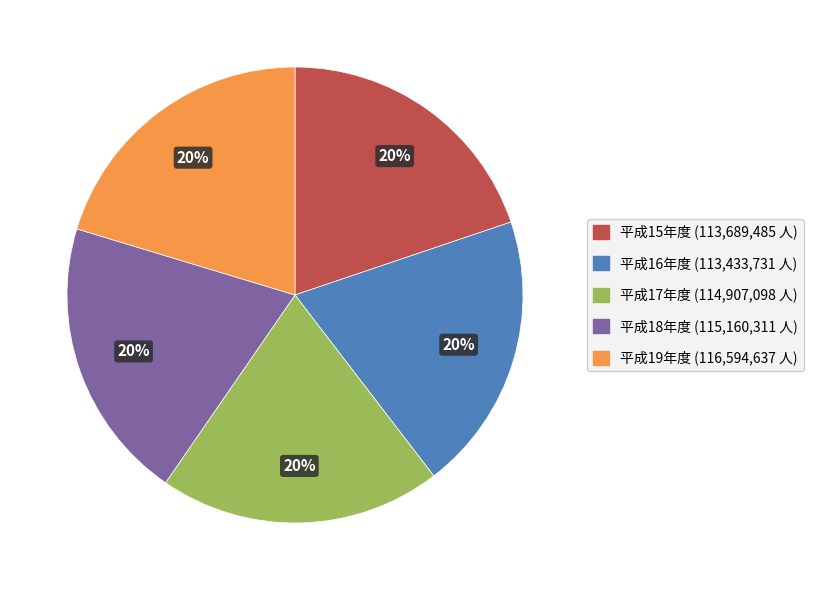

Do 平成18年度 and 平成15年度 together represent more than half of the pie?

No